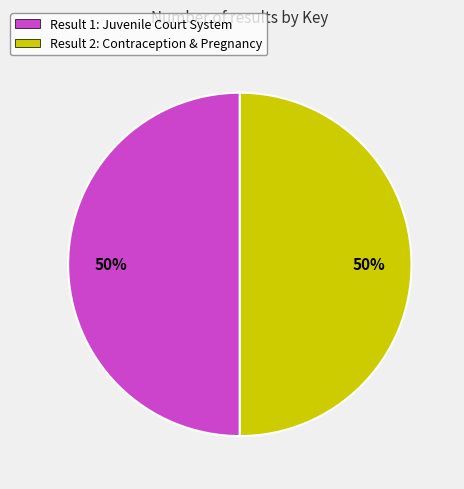

To the nearest percent, what percentage of the pie is Result 1: Juvenile Court System?

50%